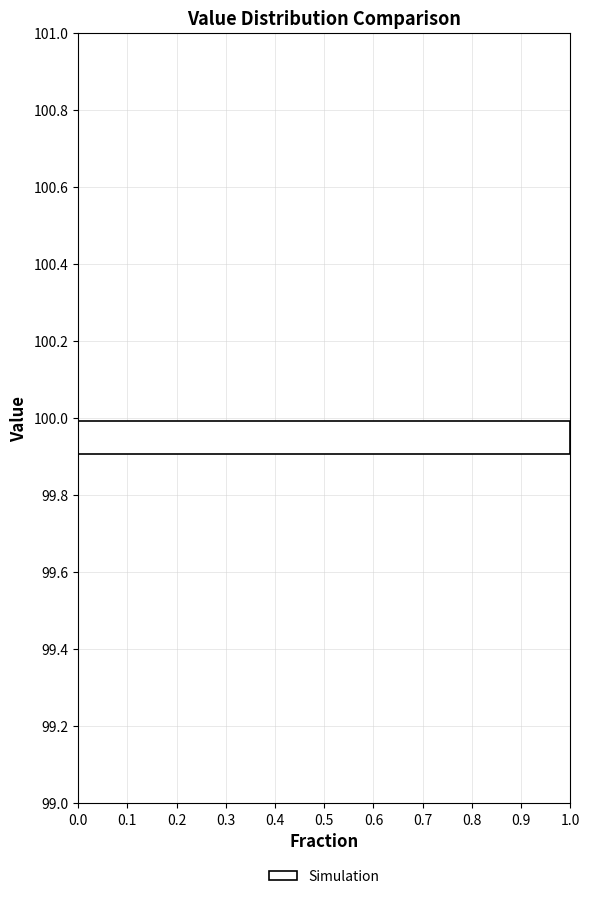

Reading bottom to top, list every bar in this chart as the range it spans on the y-axis followed by its length. The values are not printed on the chart, so give them approximately, as read against the axis.

99.0 to 99.1: 0
99.1 to 99.2: 0
99.2 to 99.3: 0
99.3 to 99.4: 0
99.4 to 99.5: 0
99.5 to 99.6: 0
99.6 to 99.7: 0
99.7 to 99.8: 0
99.8 to 99.9: 0
99.9 to 100.0: 1
100.0 to 100.1: 0
100.1 to 100.2: 0
100.2 to 100.3: 0
100.3 to 100.4: 0
100.4 to 100.5: 0
100.5 to 100.6: 0
100.6 to 100.7: 0
100.7 to 100.8: 0
100.8 to 100.9: 0
100.9 to 101.0: 0